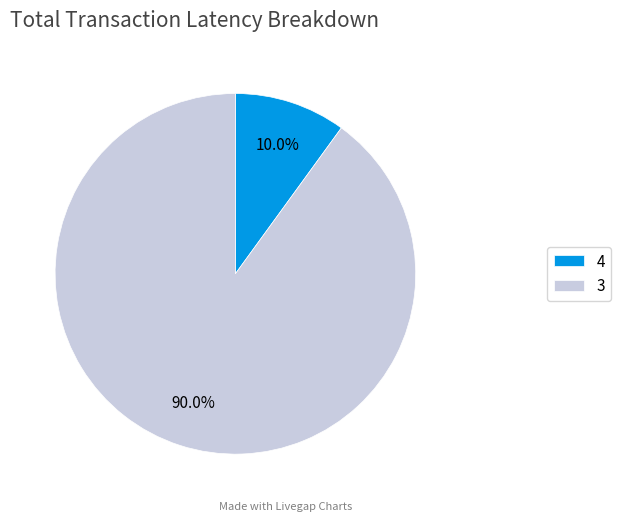

Between 3 and 4, which is larger?

3